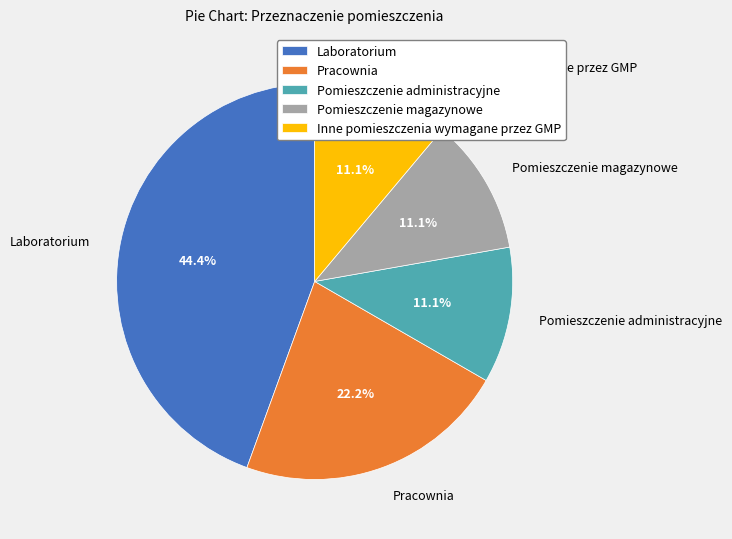

How many segments does this pie chart have?

5